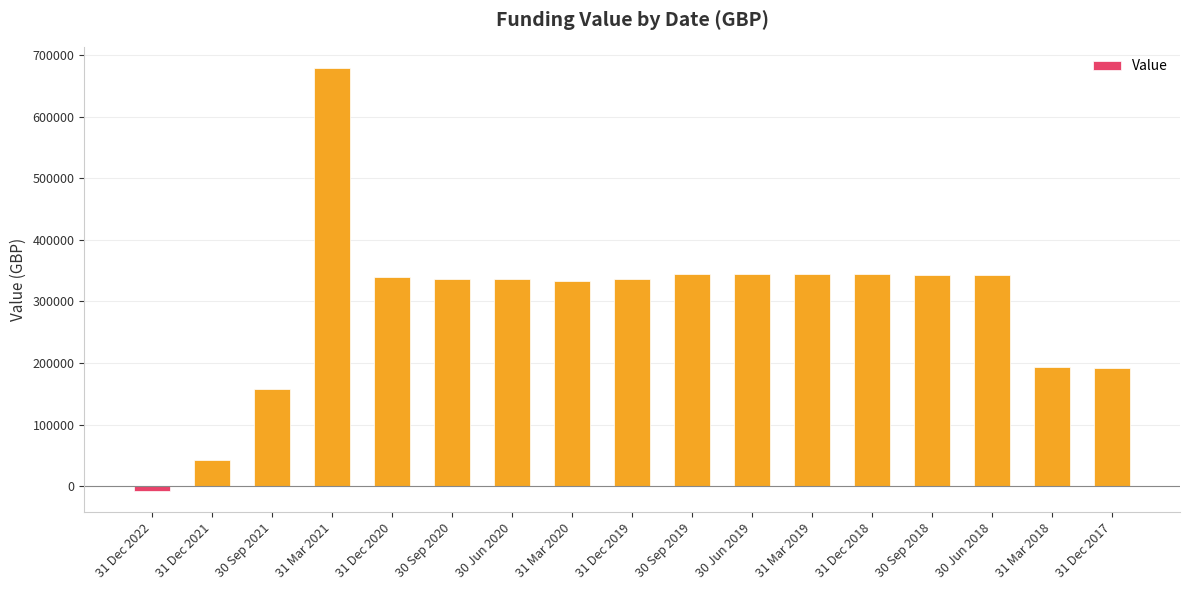

At which label does the data first exceed 336763?

31 Mar 2021